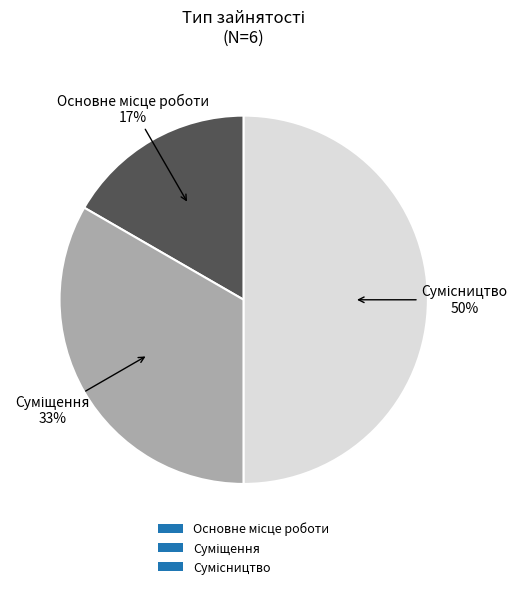

To the nearest percent, what is the difference between the largest and smallest slice percentages?

33%